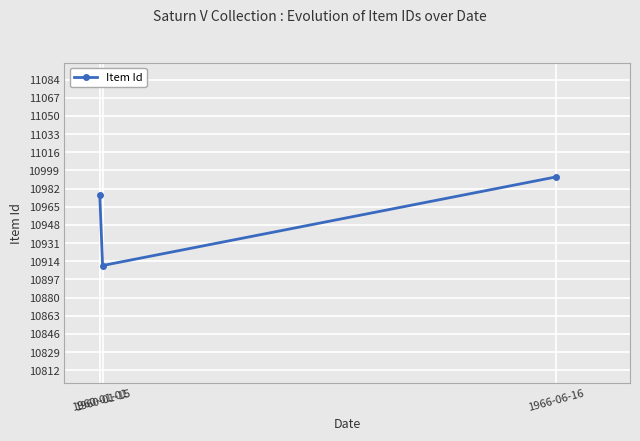

What is the sum of the values at 1960-01-01 and 1966-06-16?

21969